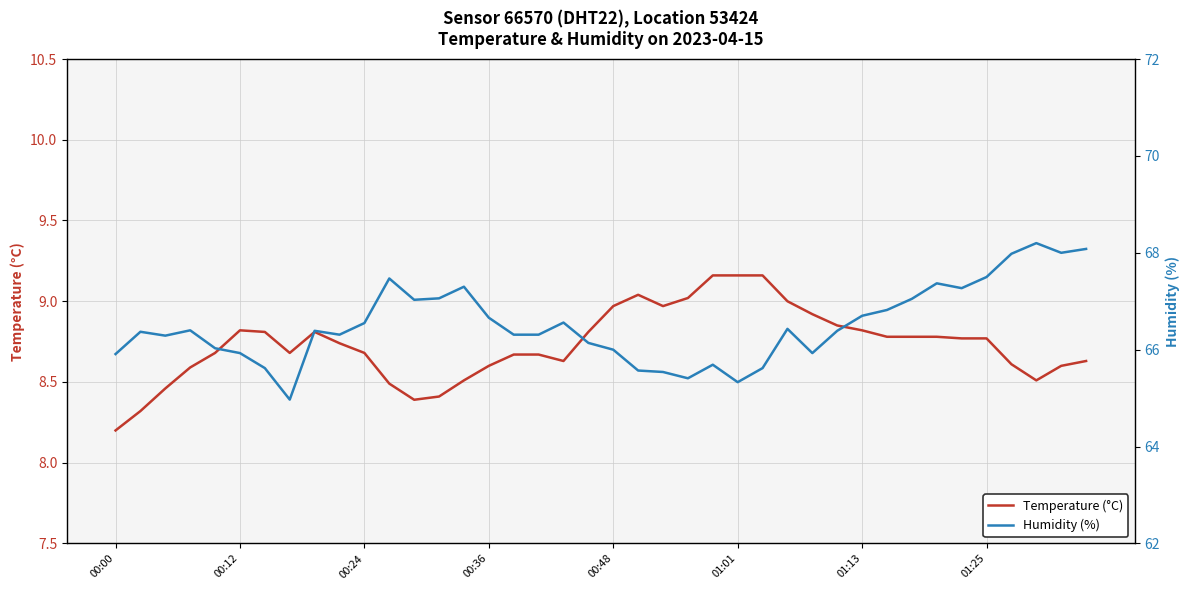

What is the value of the Temperature (°C) point at the 31st from the left?

8.8